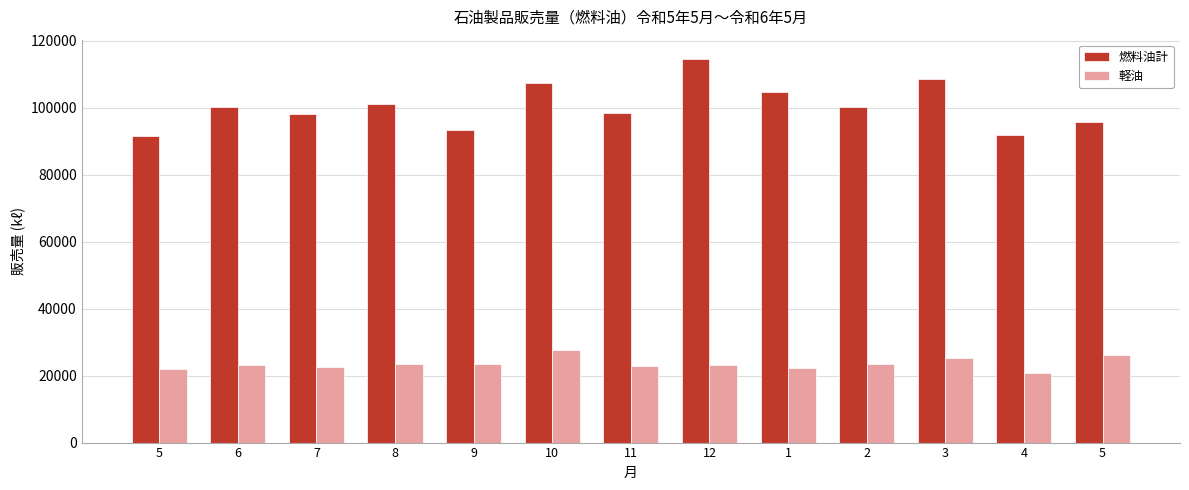

How many series are shown in this chart?

2